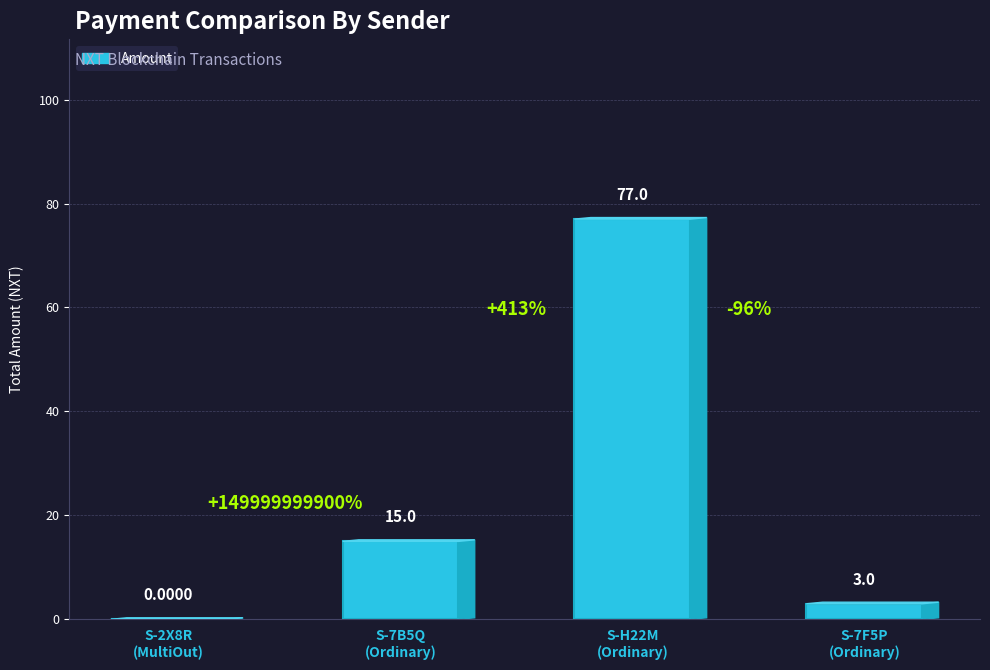

What is the sum of all values?

95.0